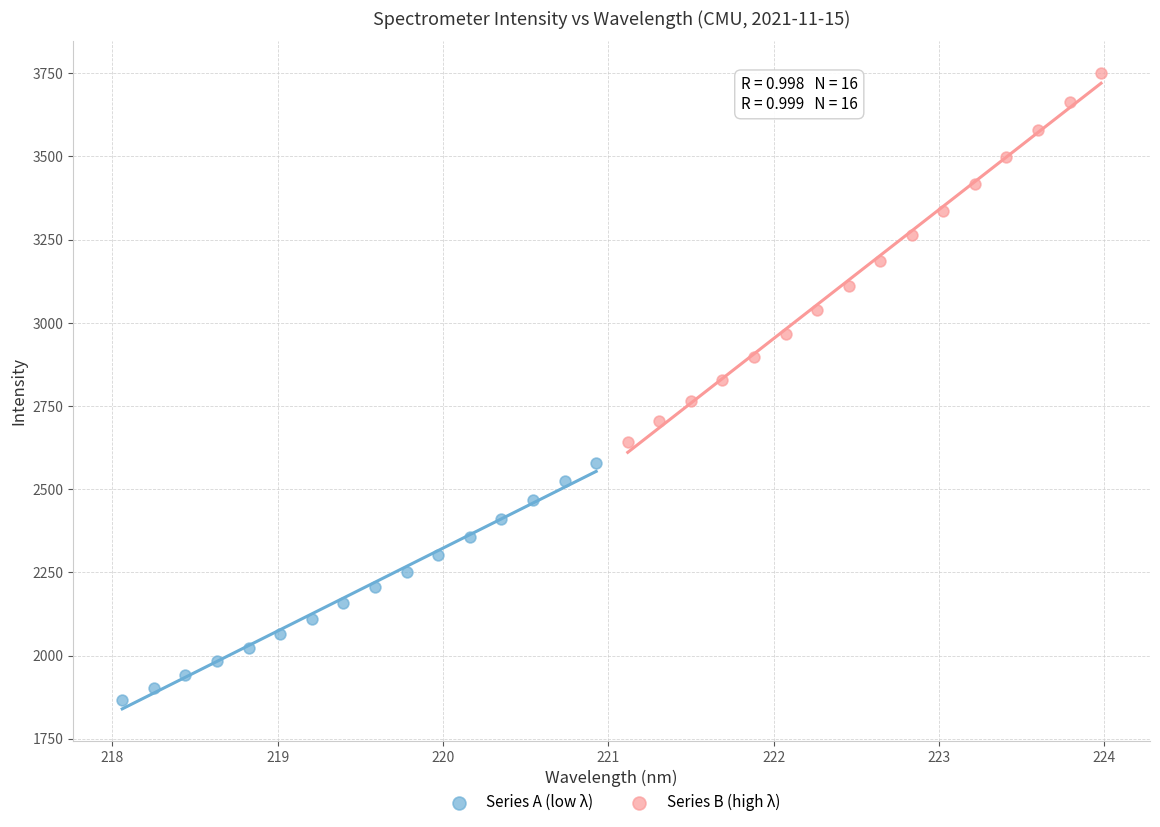

What are all the series names shown in the legend?

Series A (low λ), Series B (high λ)